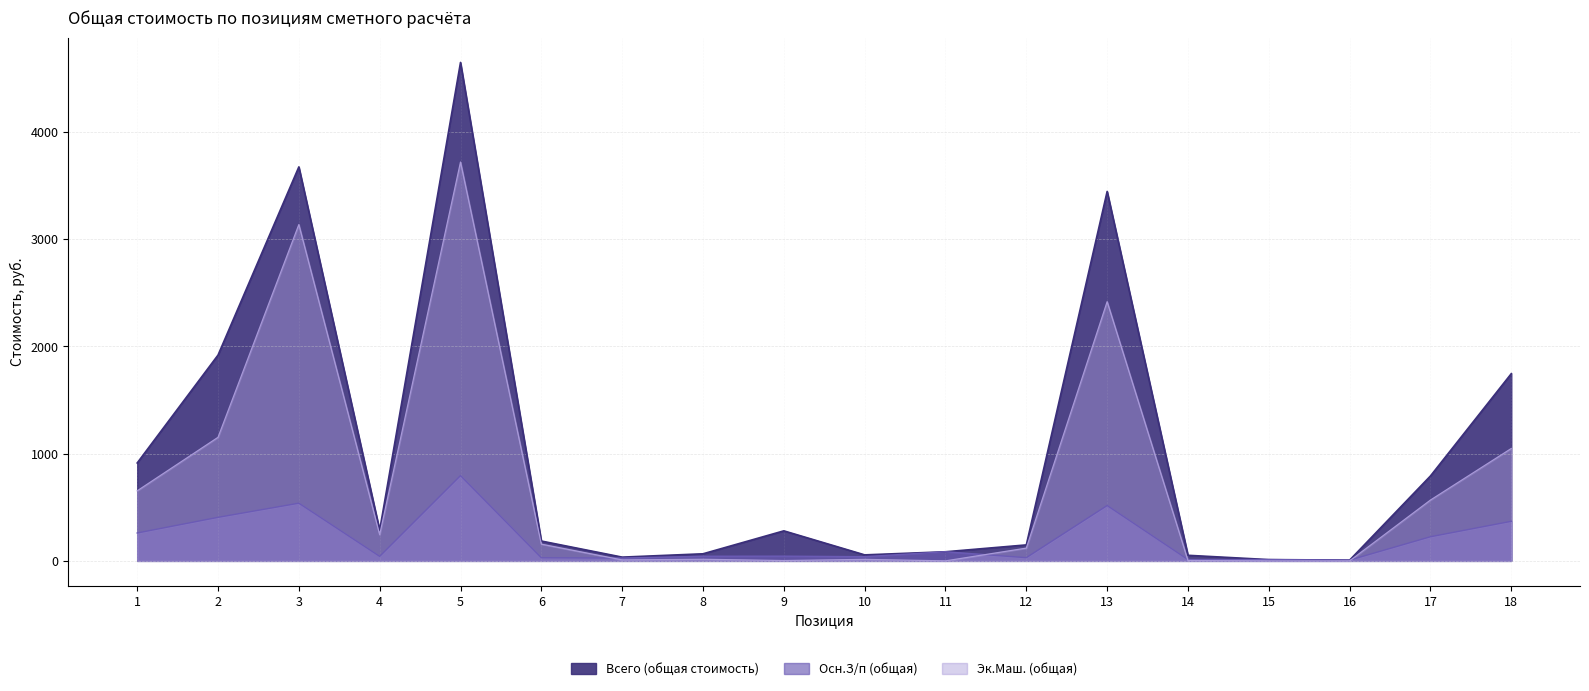

How many values in the Осн.З/п (общая) series are below 44?

9